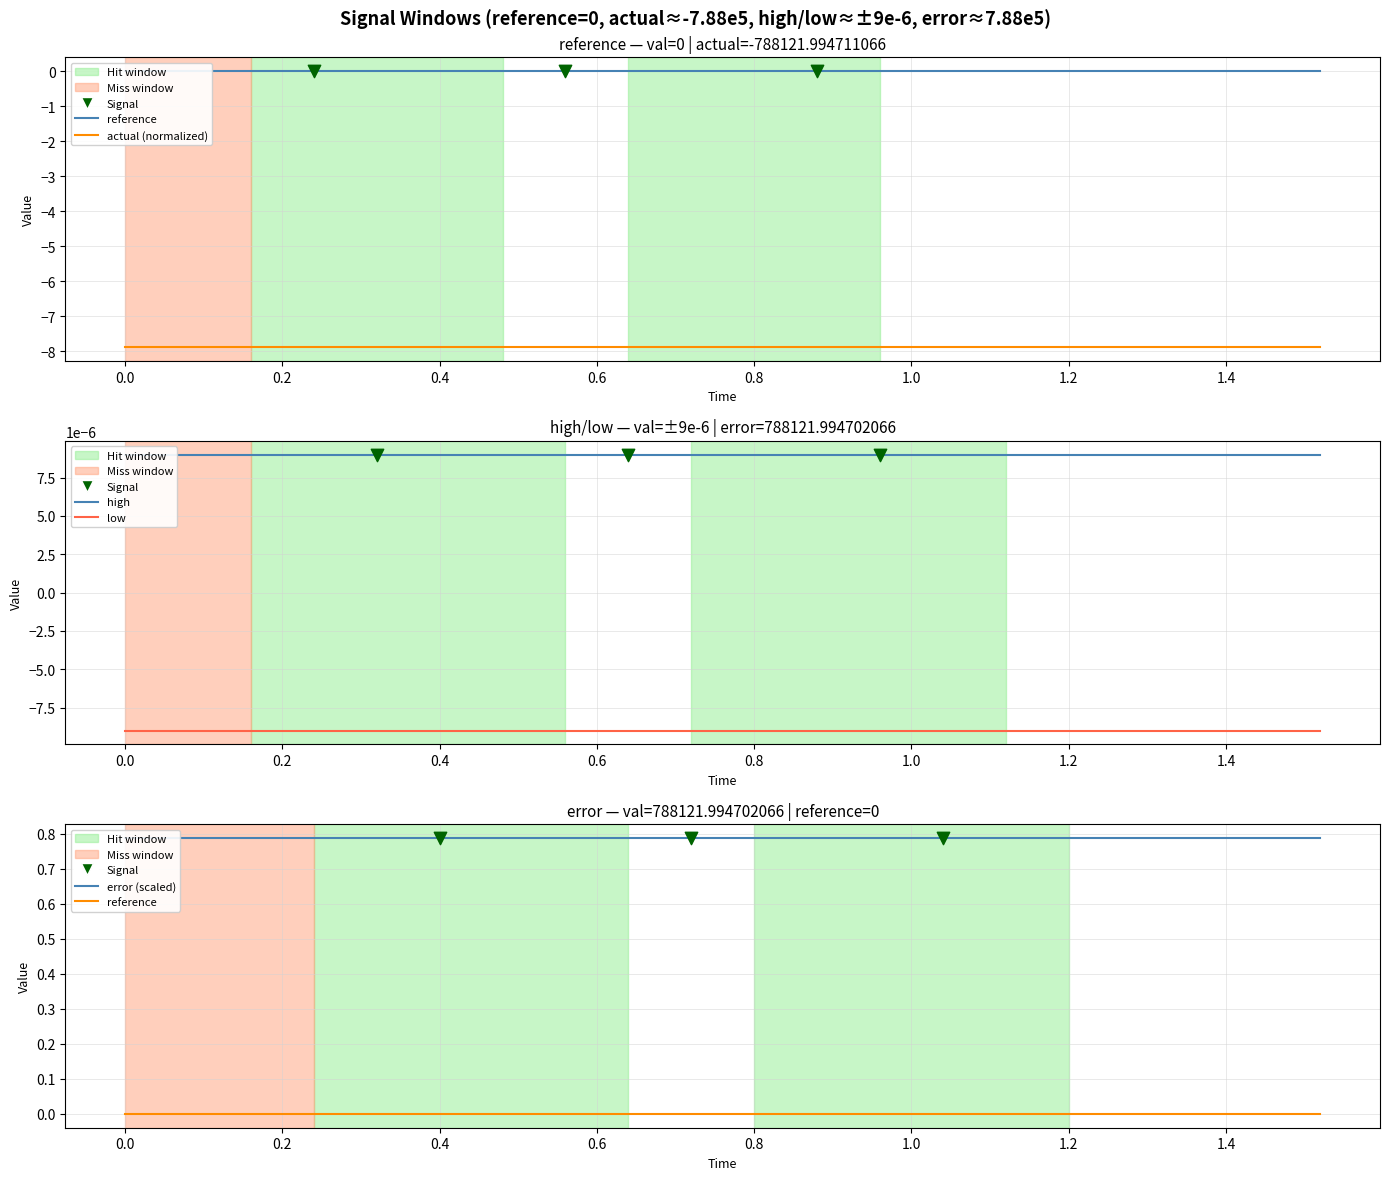

At which category is the sum across all series the highest?

−0.2